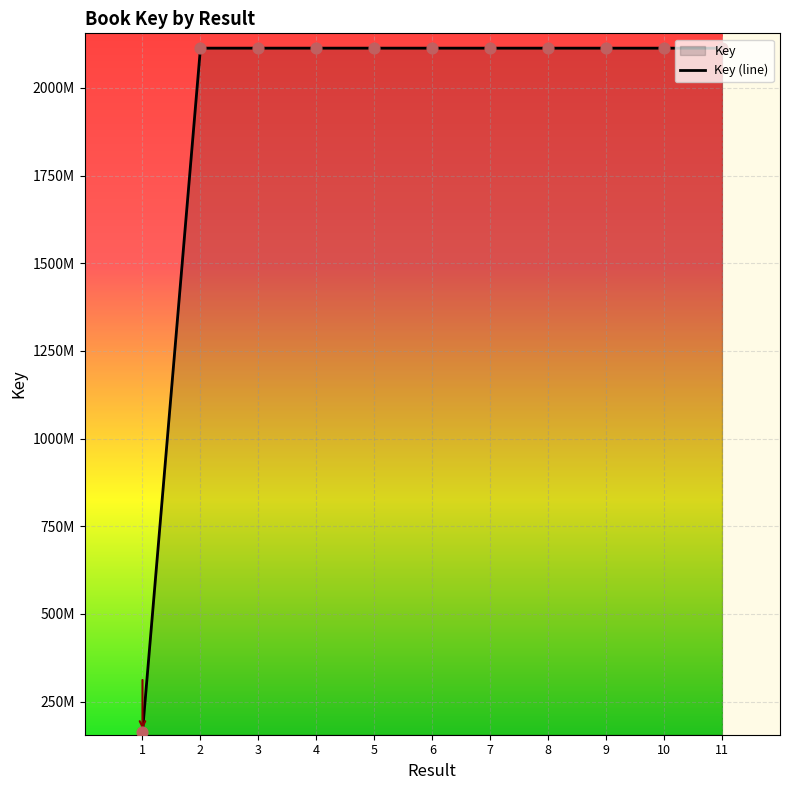

Approximately how many times larger is the value at 4 compared to 11?

1.0